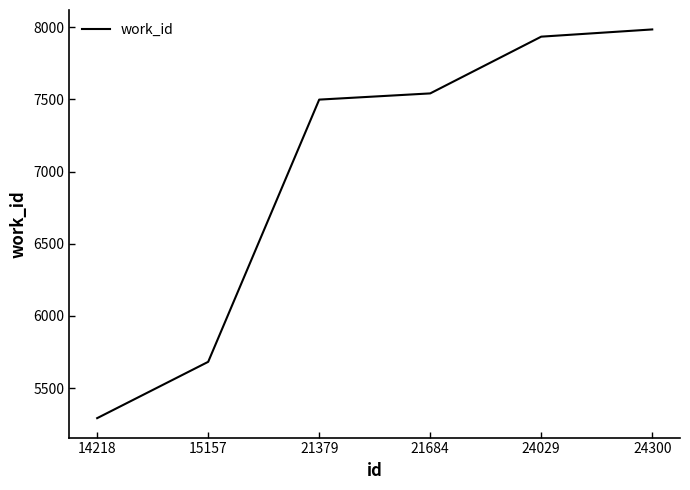

The chart shows a value of 3284 at 15157. True or false?

False